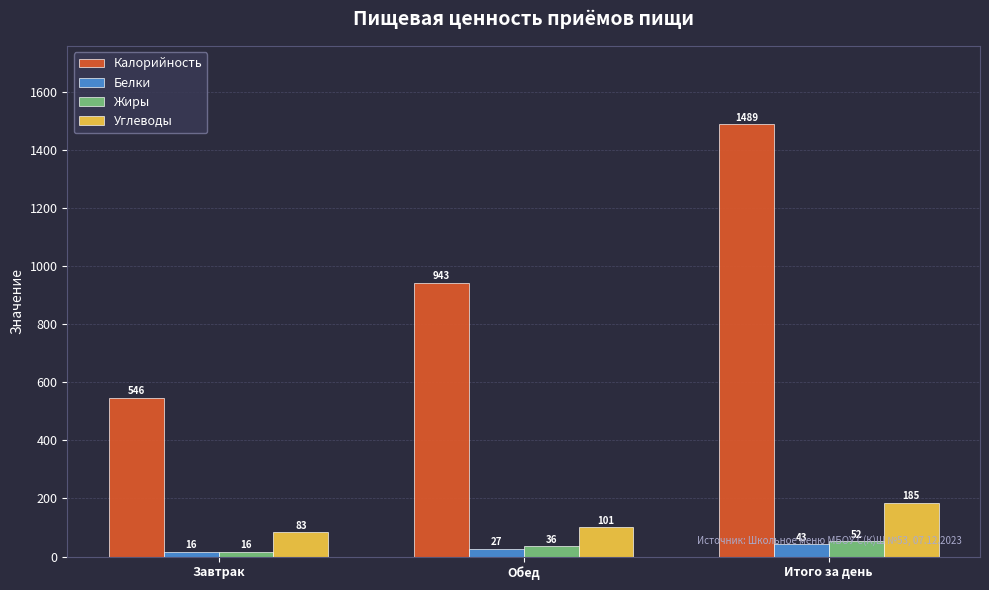

Which series has the largest range (max minus min)?

Калорийность